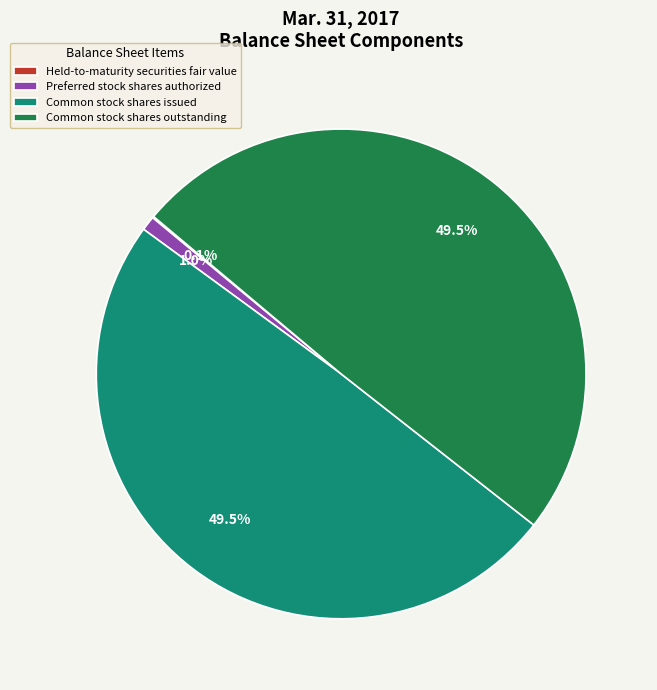

Which has a higher value, Common stock shares issued or Preferred stock shares authorized?

Common stock shares issued